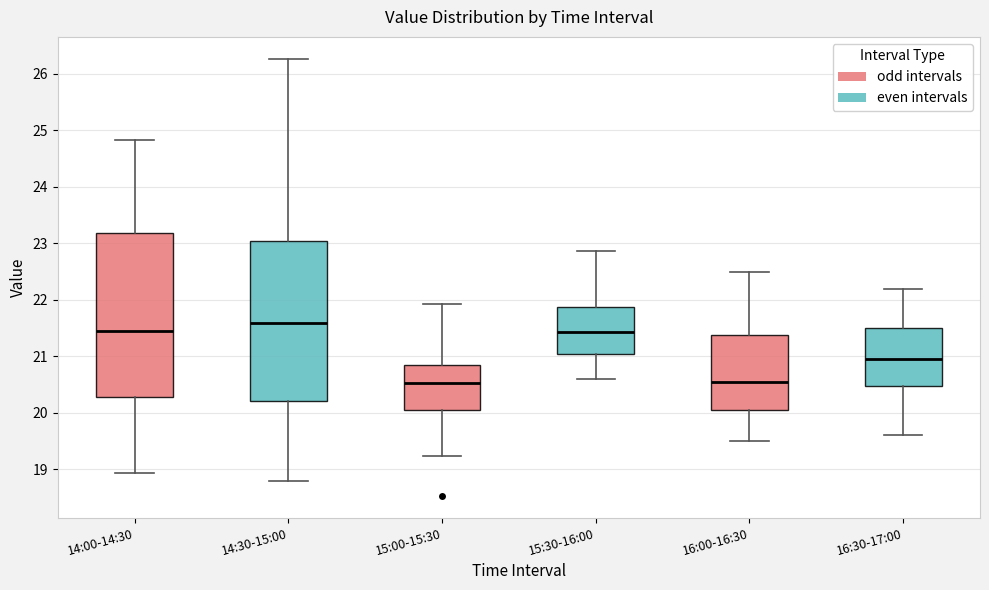

Reading left to right, read every box against the y-axis: the position of its median line, the range the box covers, and the ends of its whiskers. The values are not printed on the chart, so give them approximately, as read against the axis.

14:00-14:30: median 21.5, box 20.3 to 23.2, whiskers 18.9 to 24.8
14:30-15:00: median 21.6, box 20.2 to 23.1, whiskers 18.8 to 26.3
15:00-15:30: median 20.5, box 20.1 to 20.8, whiskers 19.2 to 21.9
15:30-16:00: median 21.4, box 21.1 to 21.9, whiskers 20.6 to 22.9
16:00-16:30: median 20.6, box 20.1 to 21.4, whiskers 19.5 to 22.5
16:30-17:00: median 21.0, box 20.5 to 21.5, whiskers 19.6 to 22.2